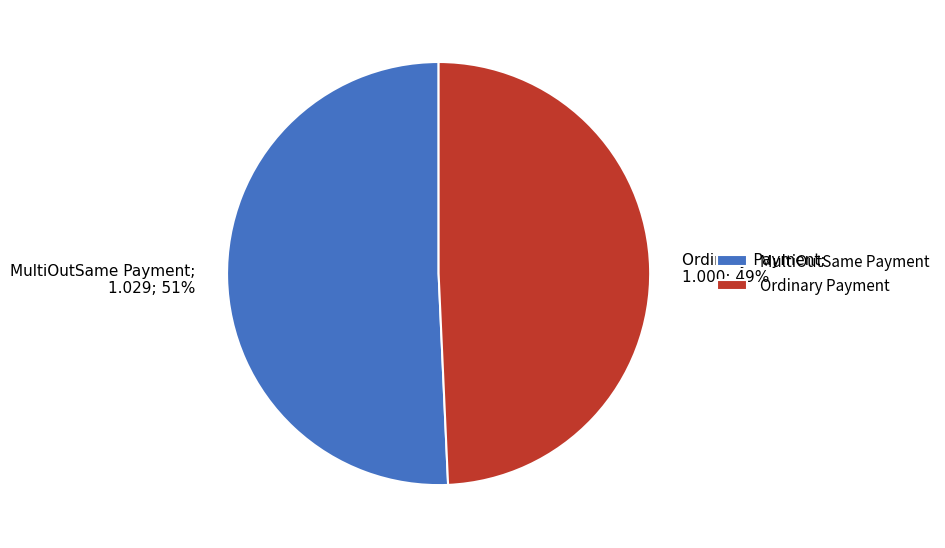

To the nearest percent, what portion does Ordinary Payment represent?

49%